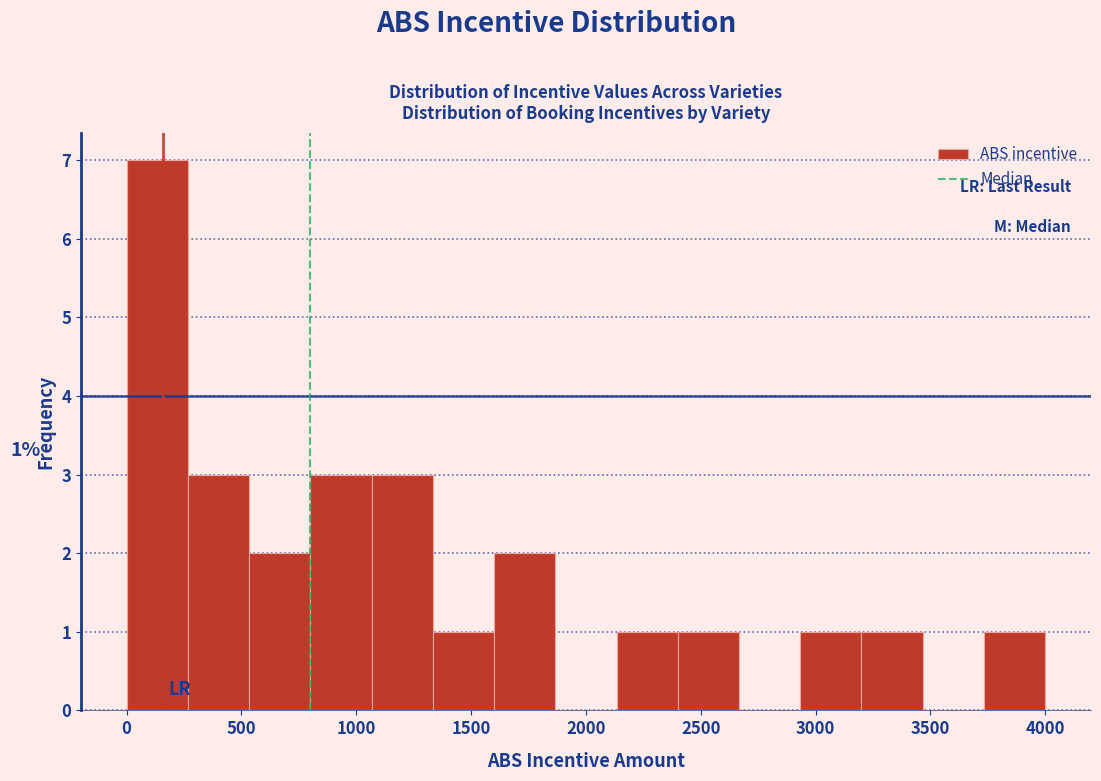

Which range on the x-axis has the tallest bar?

0 to 250